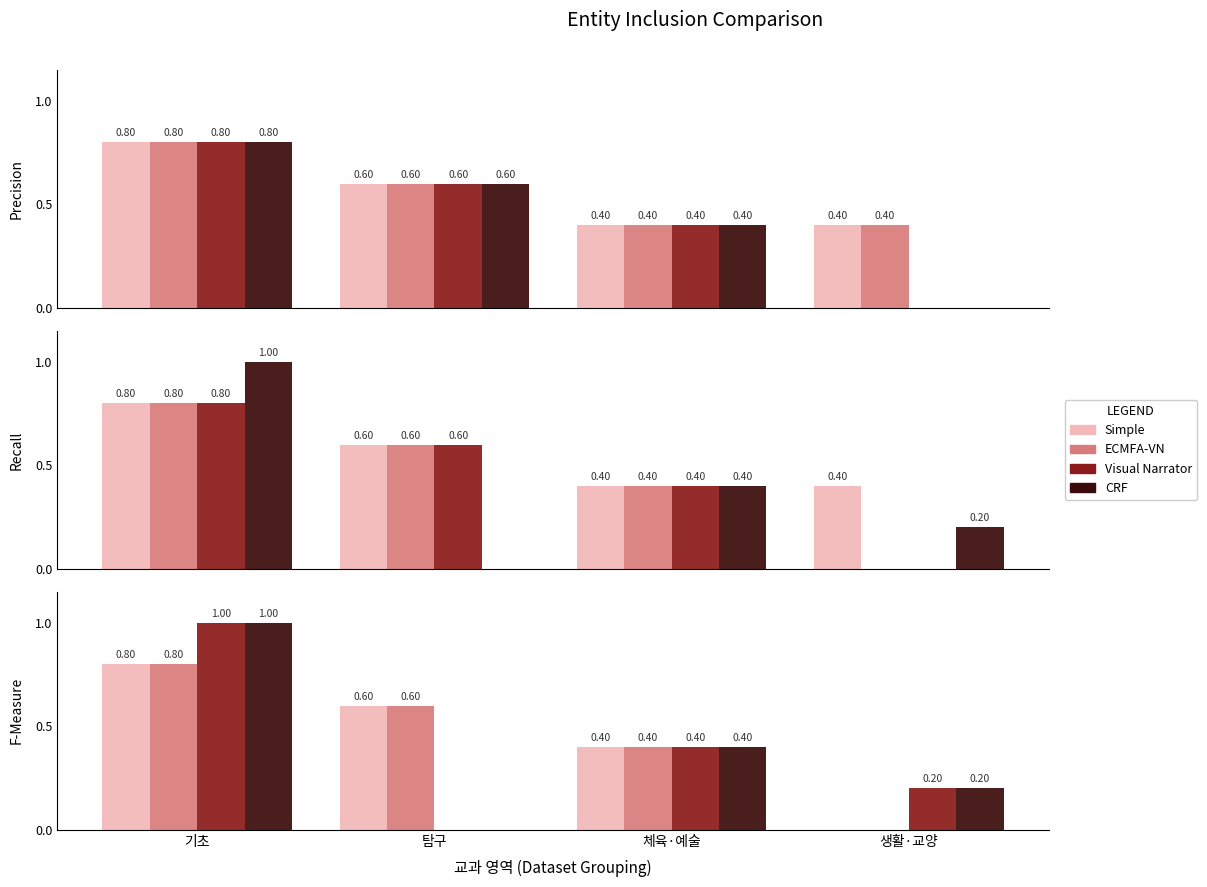

Between 기초 and 체육·예술, which series saw the biggest shift?

3학년1학기